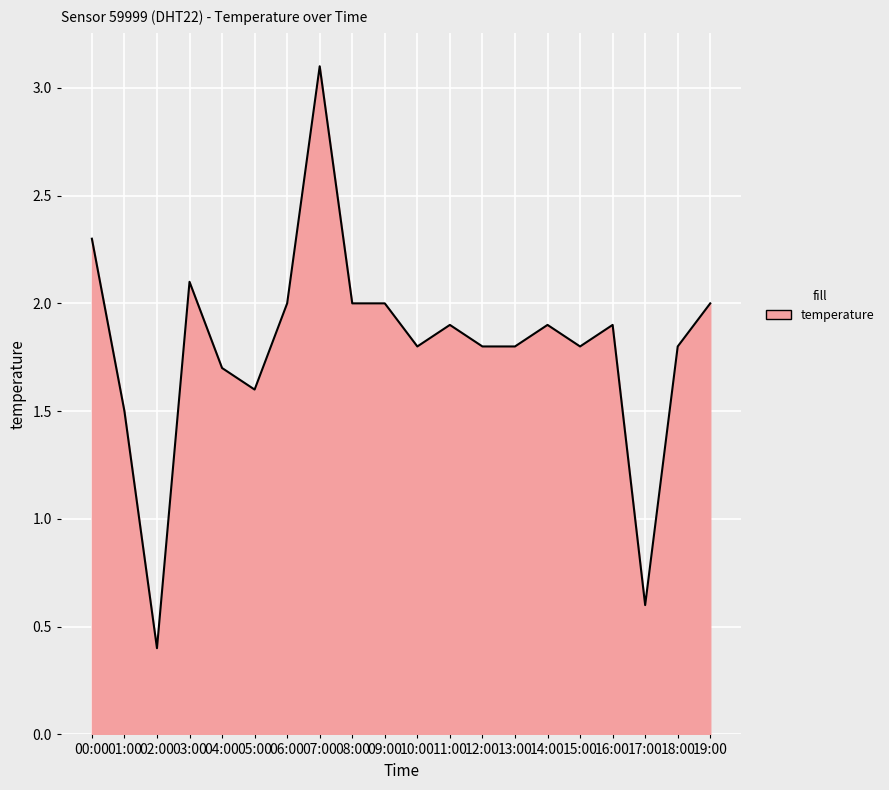

What position from the right is 12:00?

8